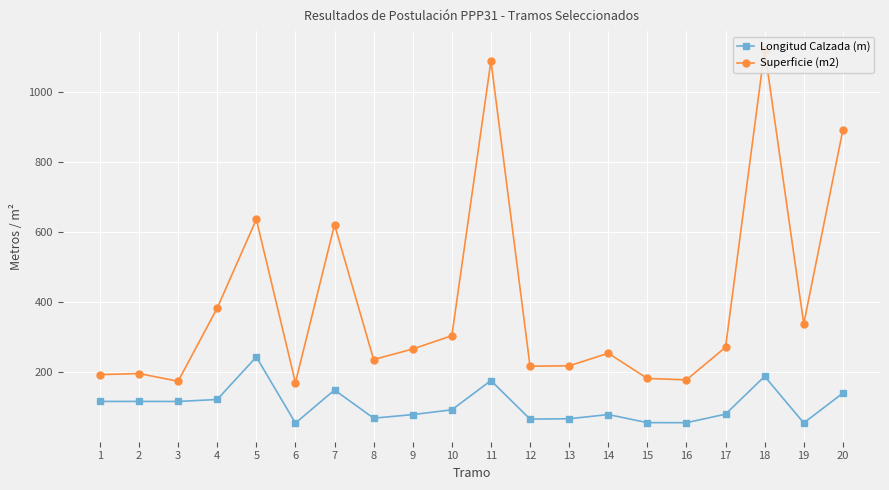

What is the difference between the maximum and second lowest values in the Superficie (m2) series?

946.0